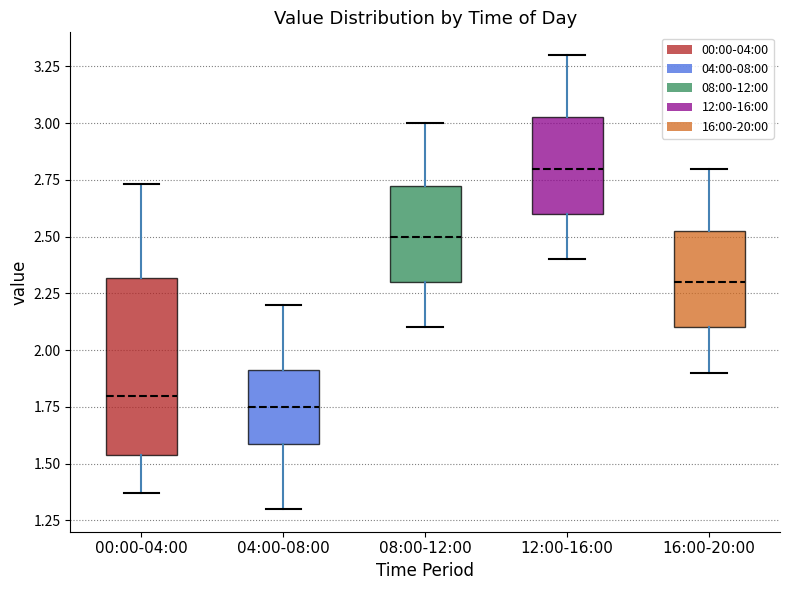

Reading left to right, transcribe this box plot: for each box, give where its median line is, the range the box spans, and where its two whiskers end, as read against the y-axis. The values are not printed on the chart, so give them approximately, as read against the axis.

00:00-04:00: median 1.80, box 1.55 to 2.30, whiskers 1.35 to 2.75
04:00-08:00: median 1.75, box 1.60 to 1.90, whiskers 1.30 to 2.20
08:00-12:00: median 2.50, box 2.30 to 2.75, whiskers 2.10 to 3.00
12:00-16:00: median 2.80, box 2.60 to 3.05, whiskers 2.40 to 3.30
16:00-20:00: median 2.30, box 2.10 to 2.55, whiskers 1.90 to 2.80